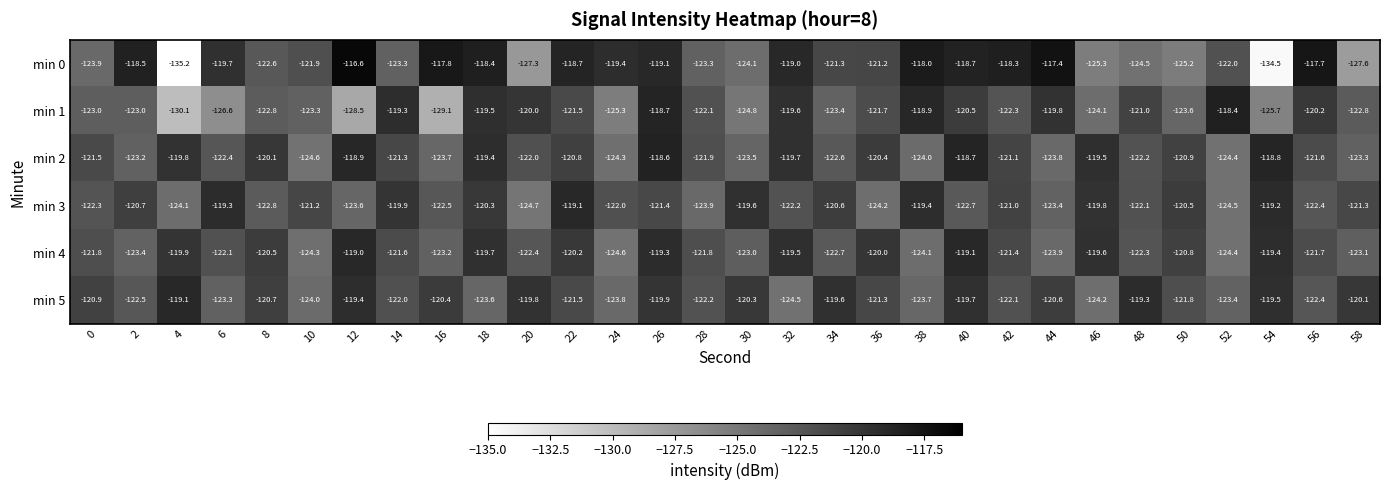

What is the minimum value shown in the chart?

-135.2